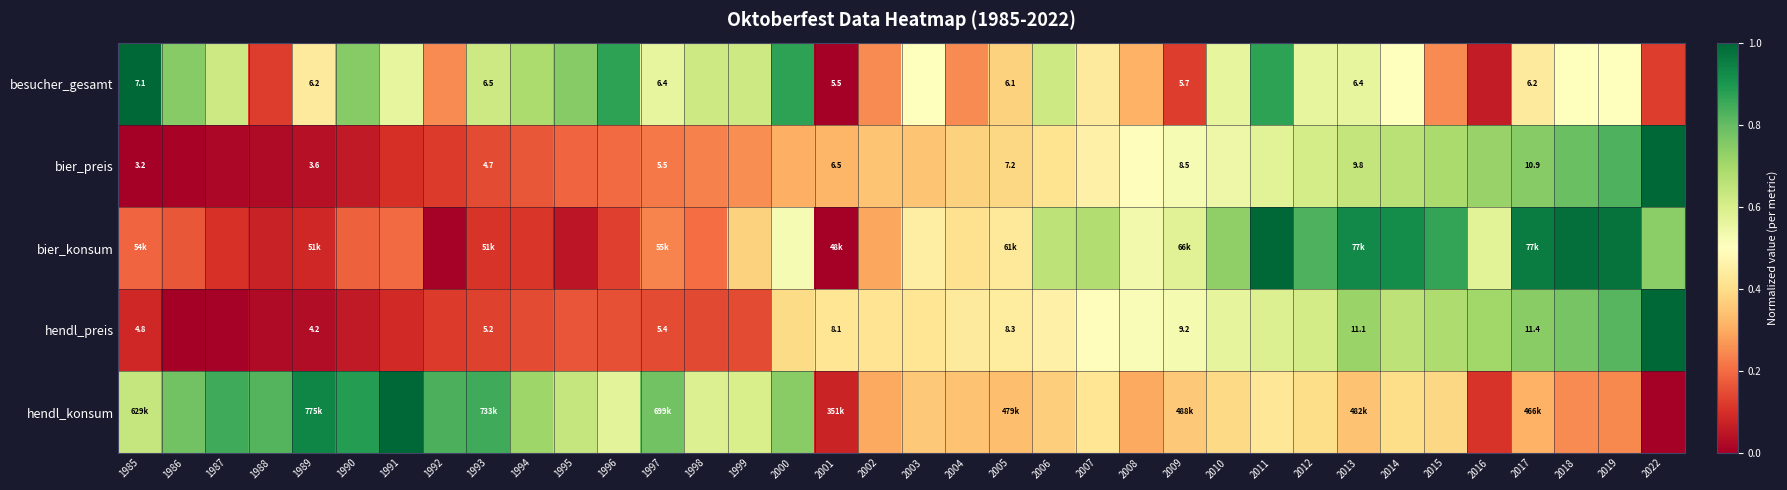

Count the number of categories in the chart.

36